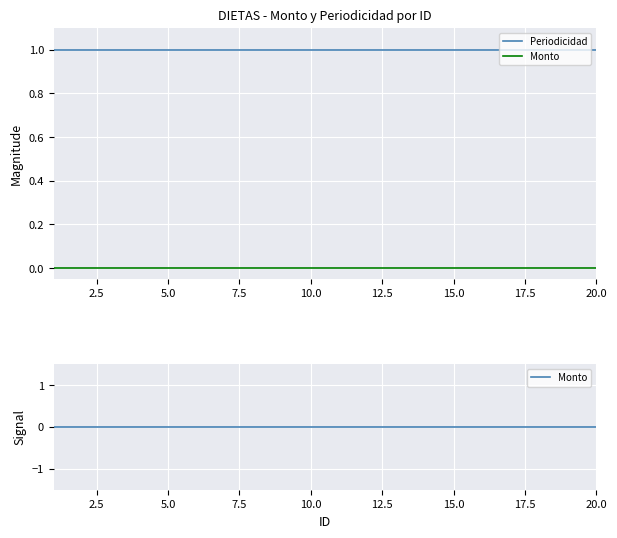

Rank the series by their average value, from highest to lowest.

Periodicidad, Monto